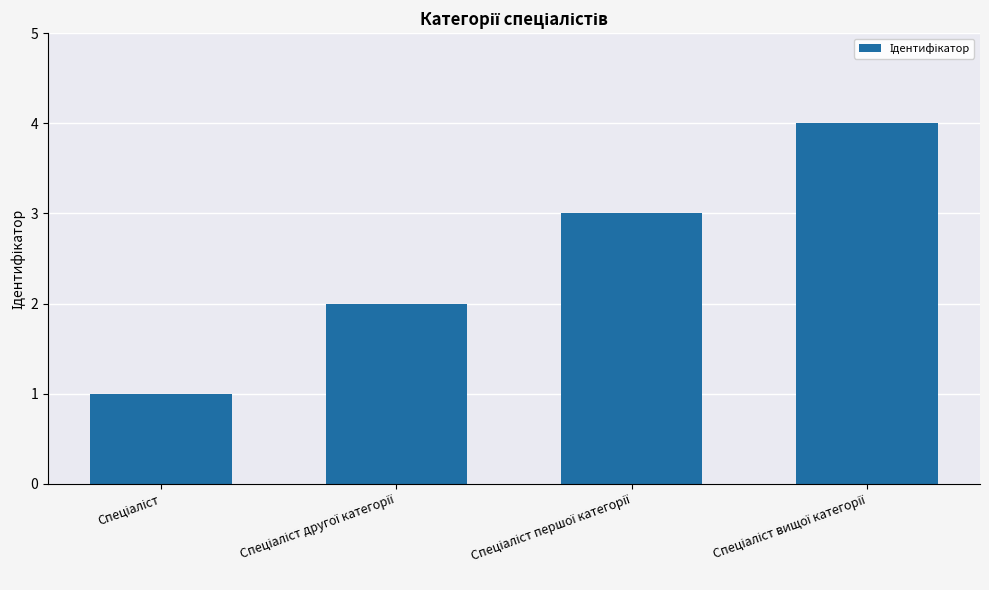

What is the difference between the maximum and minimum values?

3